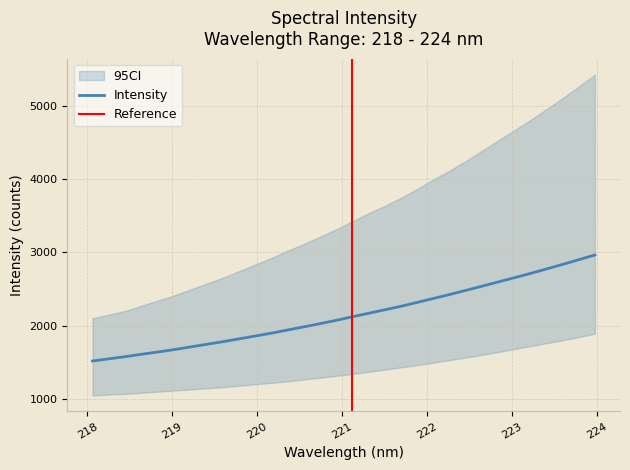

How many values are below 2119?

16